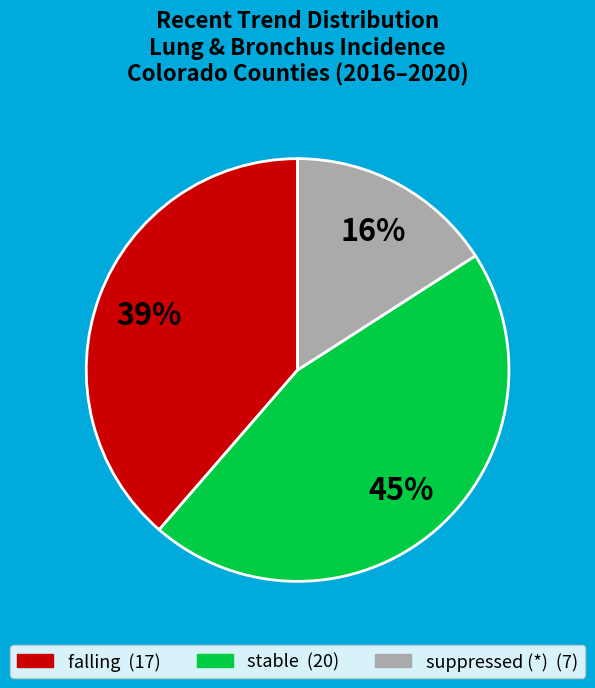

To the nearest percent, what is the average slice percentage?

33%